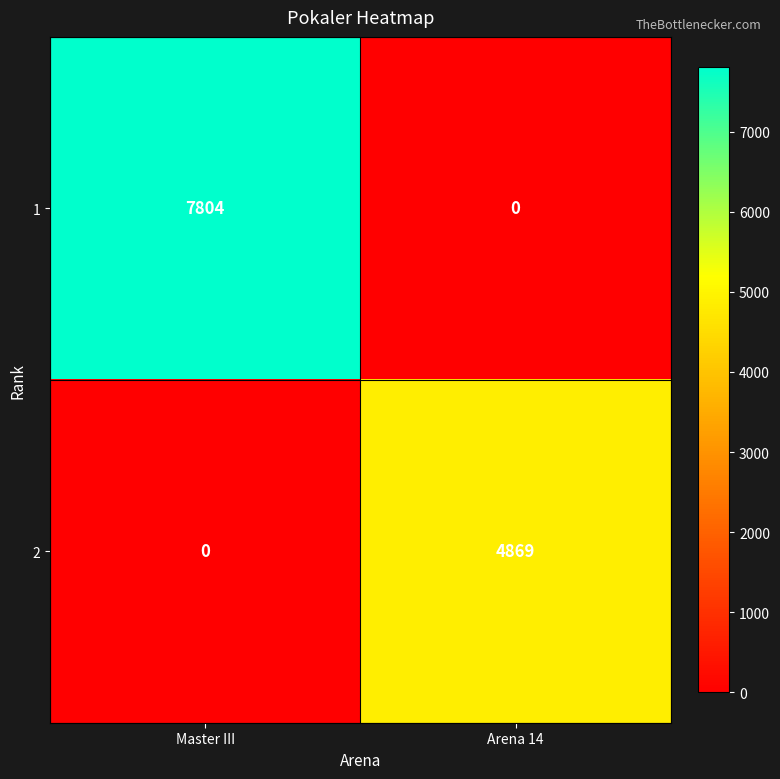

Is it true that 2 equals 0 at Master III?

True